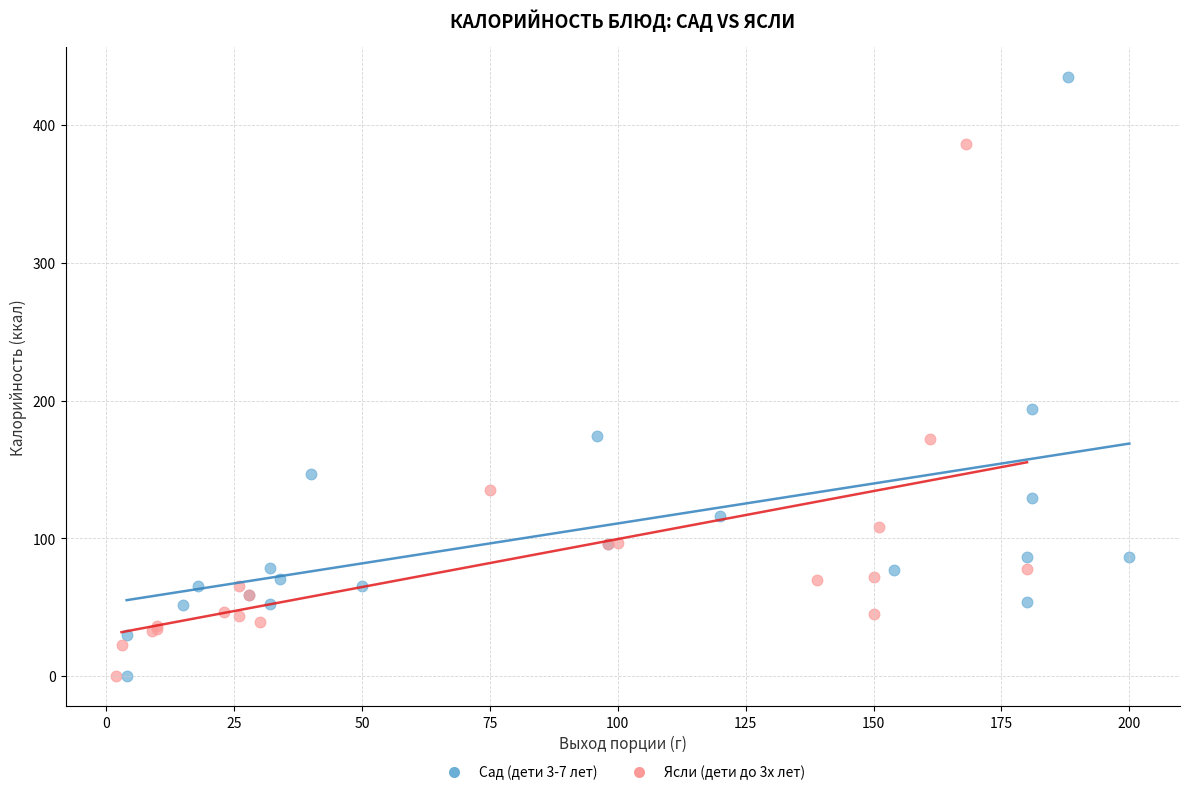

What are all the series names shown in the legend?

Сад (дети 3-7 лет), Ясли (дети до 3х лет)